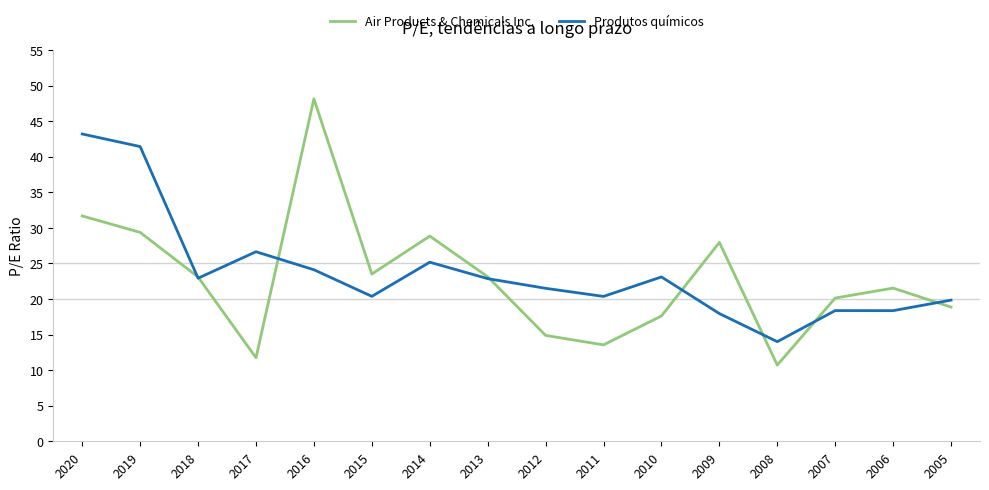

Read the Air Products & Chemicals Inc. value at 2018.

23.1